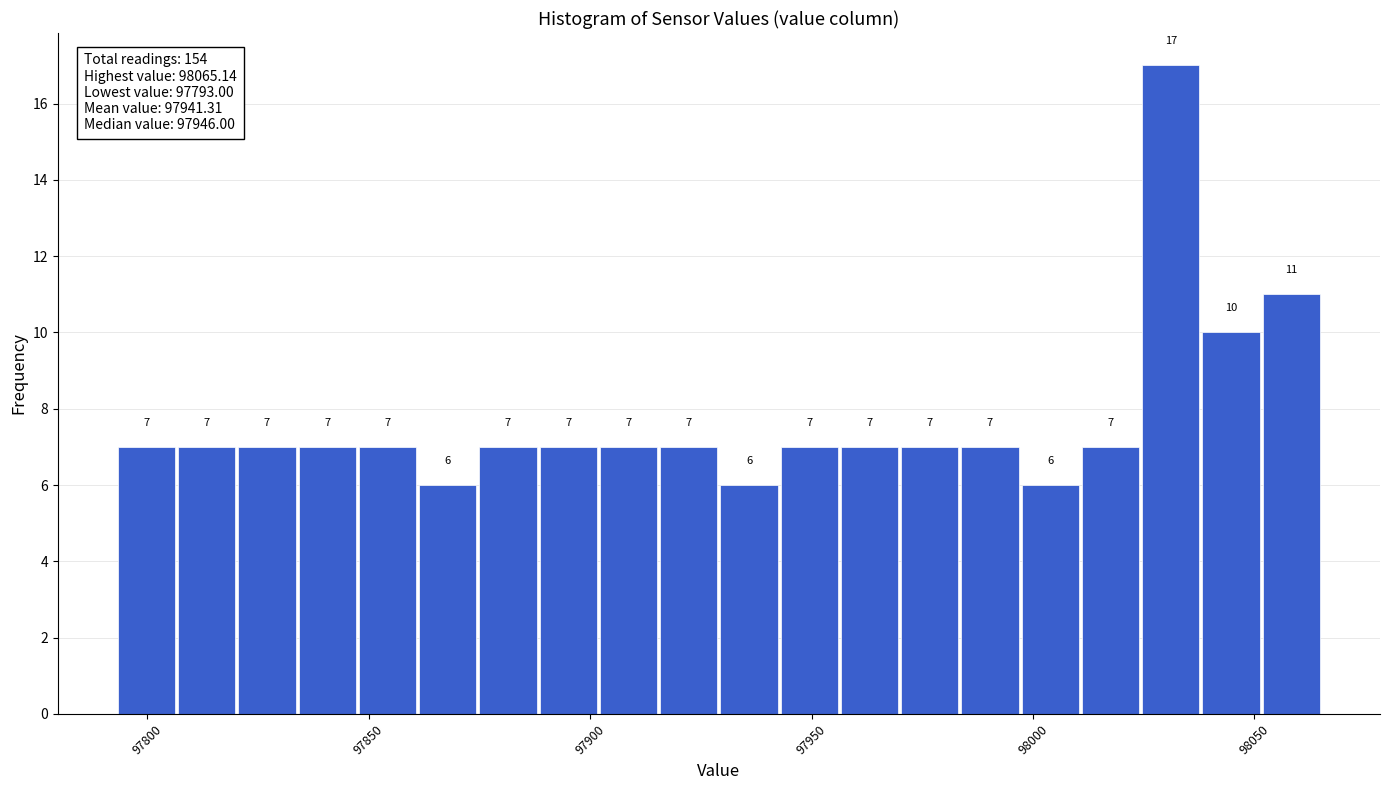

Read against the x-axis, roughly where is the centre of the tallest bar?

98030